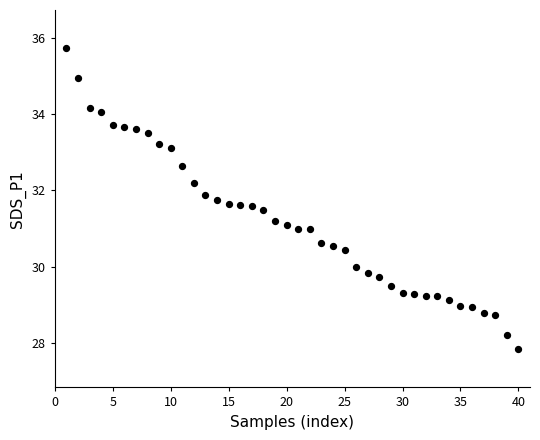

What is the range of X values (max minus min)?

39.0